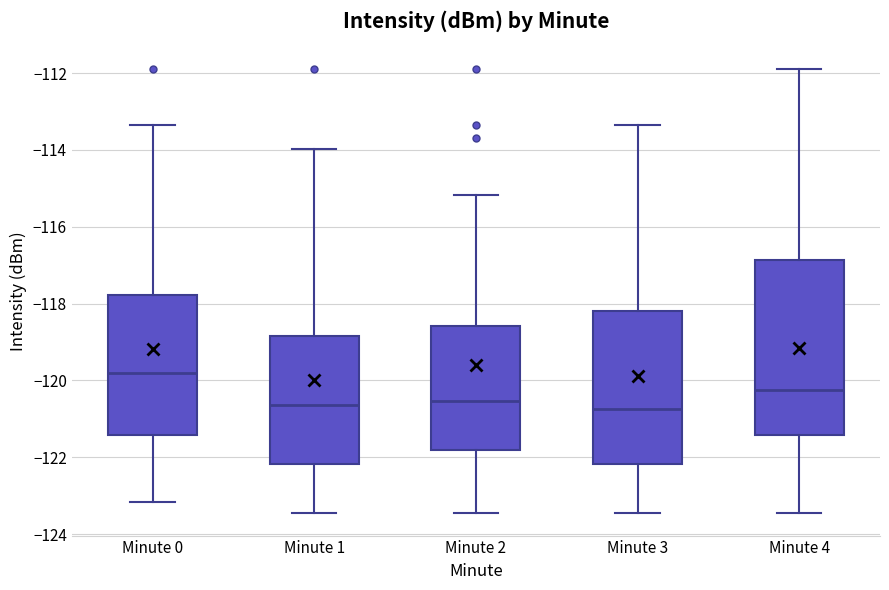

Where does the median line of the box for Minute 2 sit on the y-axis? The values are not printed on the chart, so give them approximately, as read against the axis.

-120.6